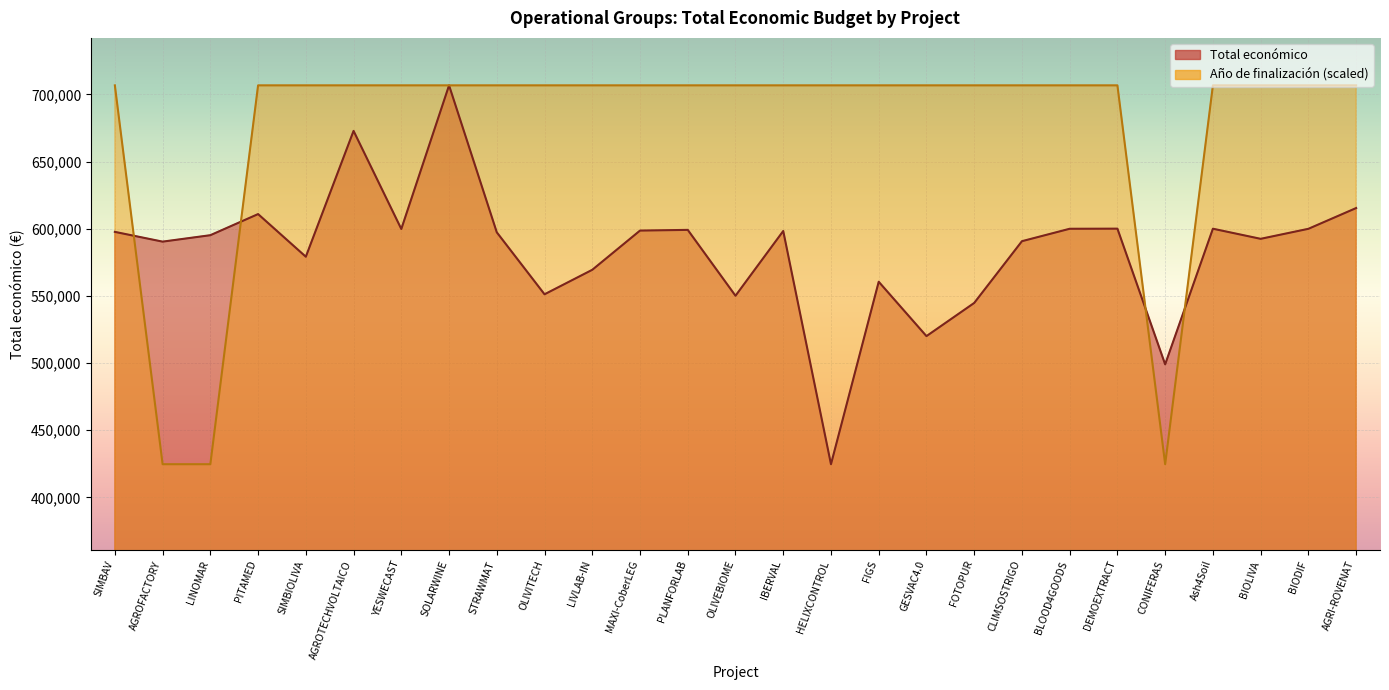

Reading left to right, list all the values displayed in this chart.

Total económico: 597651	590382	595173	610889	579152	672807	599792	706697	597320	551196	569416	598609	599134	550111	598303	424720	560529	520062	544746	590712	599960	600043	499059	600000	592475	599927	615375
Año de finalización: 706697	424720	424720	706697	706697	706697	706697	706697	706697	706697	706697	706697	706697	706697	706697	706697	706697	706697	706697	706697	706697	706697	424720	706697	706697	706697	706697